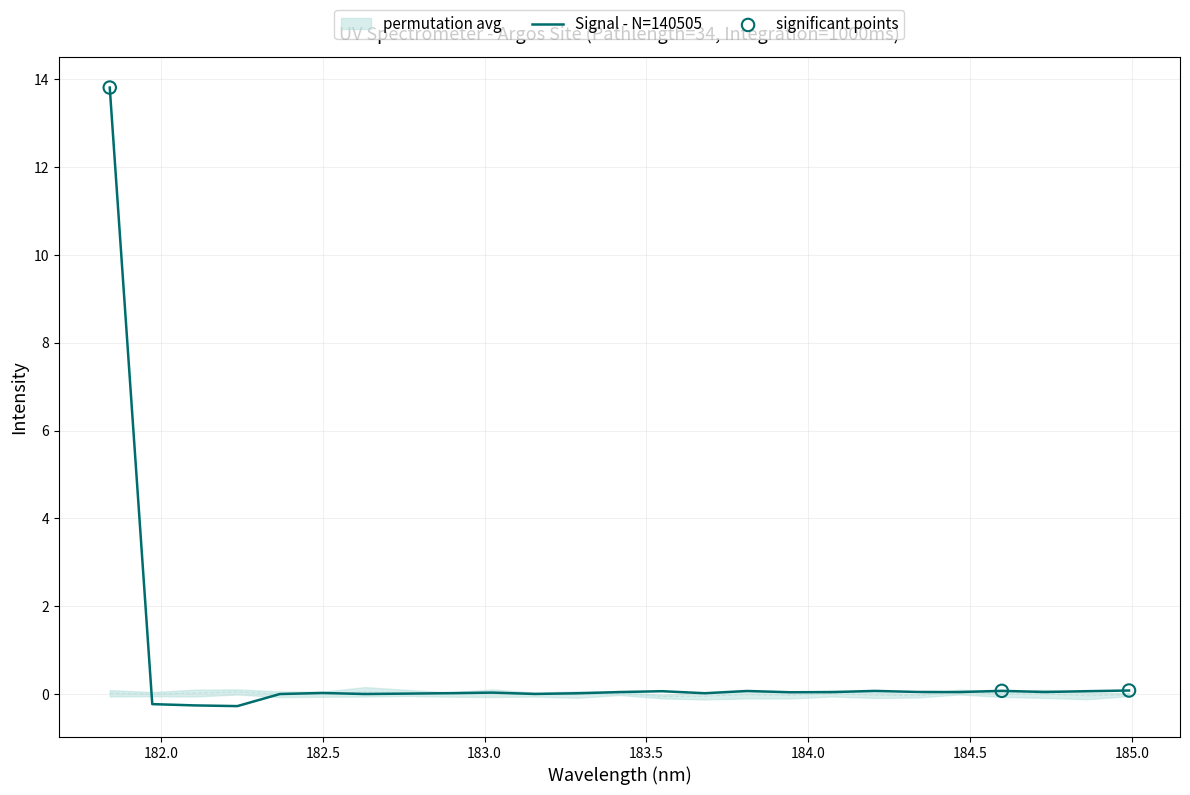

Which has a higher value, 184.5 or 183.0?

184.5